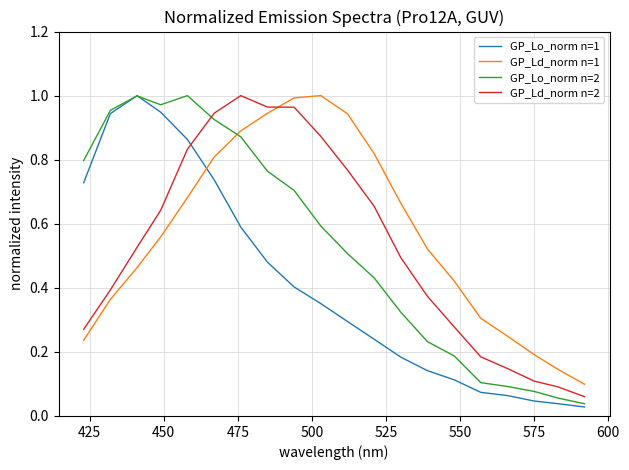

After their last crossing, which series has the higher values: GP_Lo_norm n=1 or GP_Ld_norm n=2?

GP_Ld_norm n=2